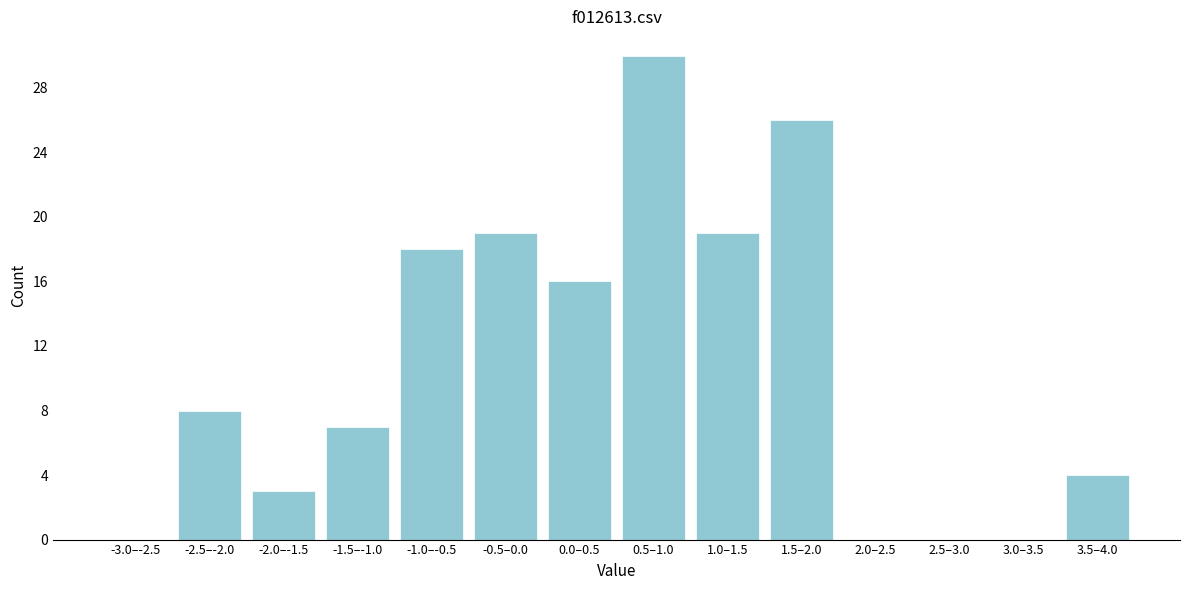

Reading left to right, what are all the values shown in this chart?

-3.0–-2.5=0	-2.5–-2.0=8	-2.0–-1.5=3	-1.5–-1.0=7	-1.0–-0.5=18	-0.5–0.0=19	0.0–0.5=16	0.5–1.0=30	1.0–1.5=19	1.5–2.0=26	2.0–2.5=0	2.5–3.0=0	3.0–3.5=0	3.5–4.0=4